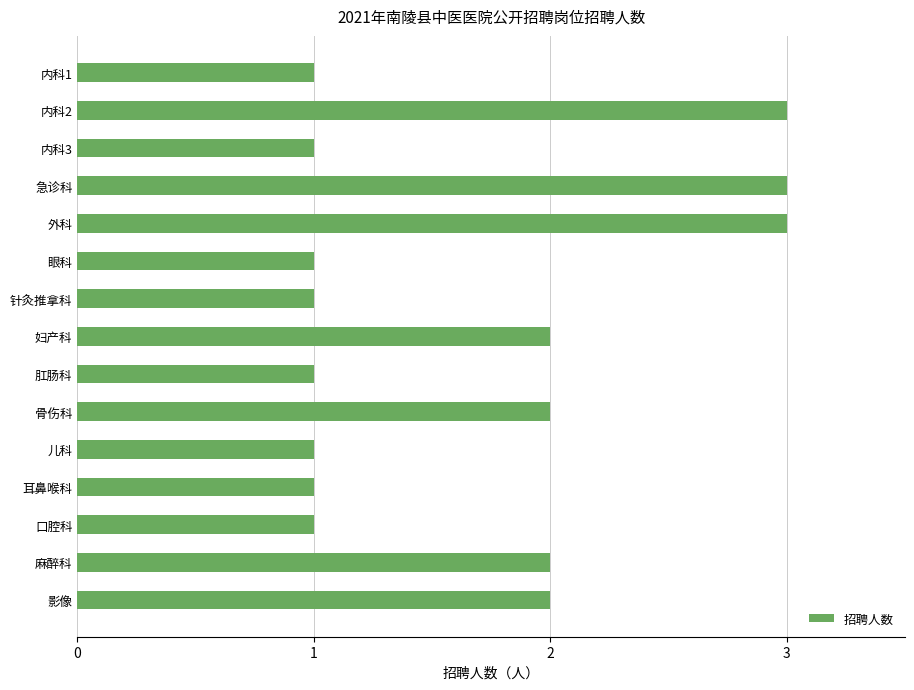

What is the label of the 11th bar from the top?

儿科